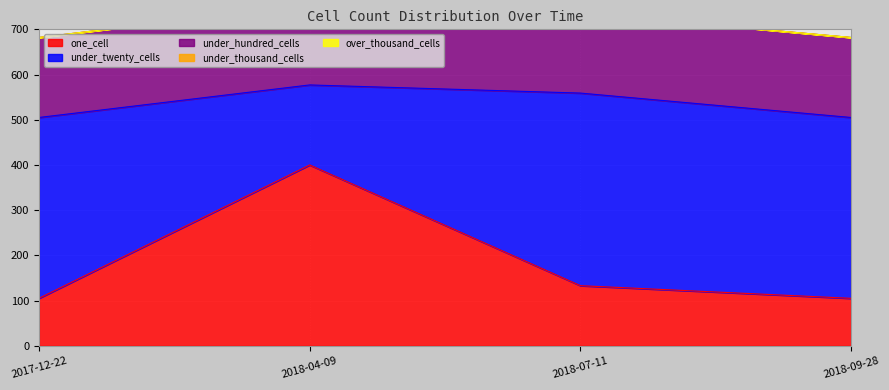

Rank the series by their maximum value, from lowest to highest.

under_thousand_cells, over_thousand_cells, under_hundred_cells, one_cell, under_twenty_cells